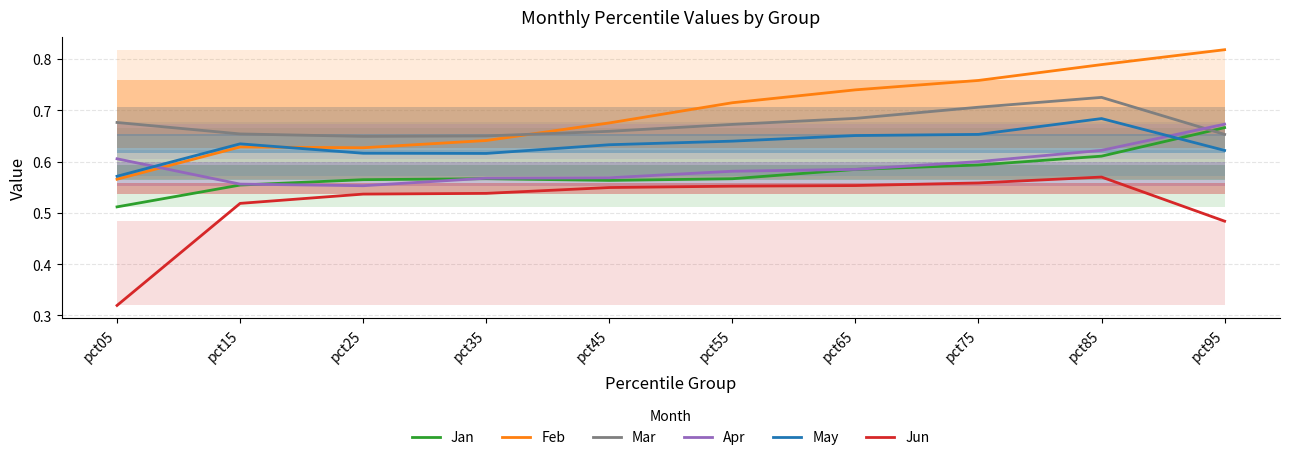

How many interior local valleys does the Feb series have?

1